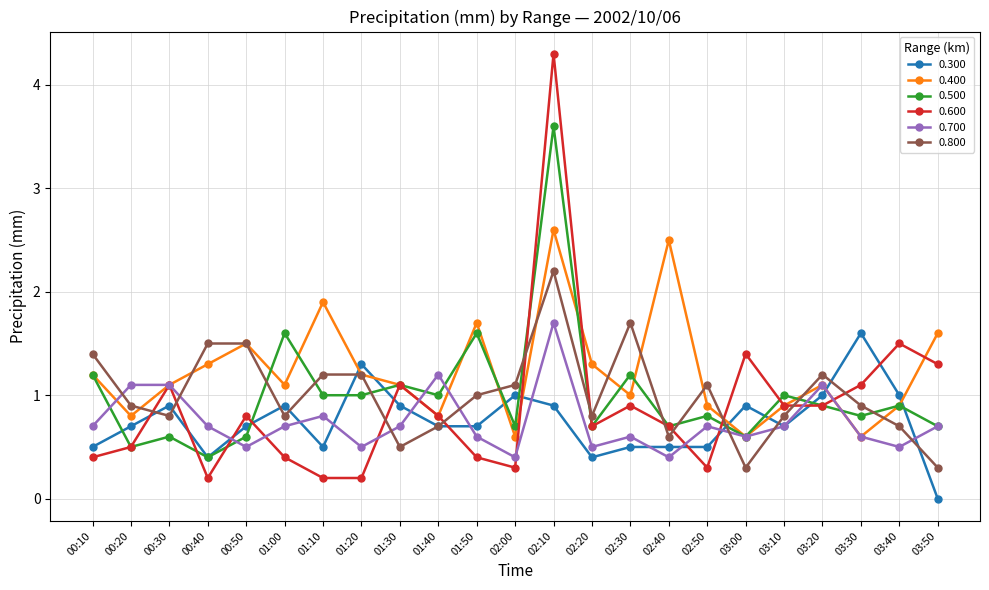

At which category does 0.300 reach its first local peak?

00:30